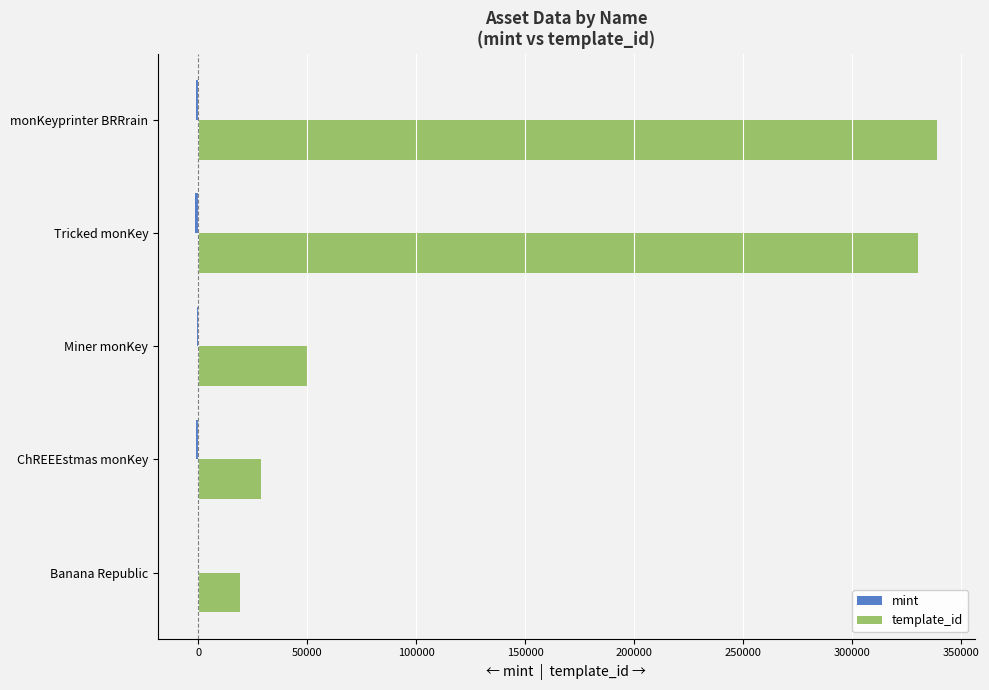

Where is template_id nearest to the value 179191?

Miner monKey